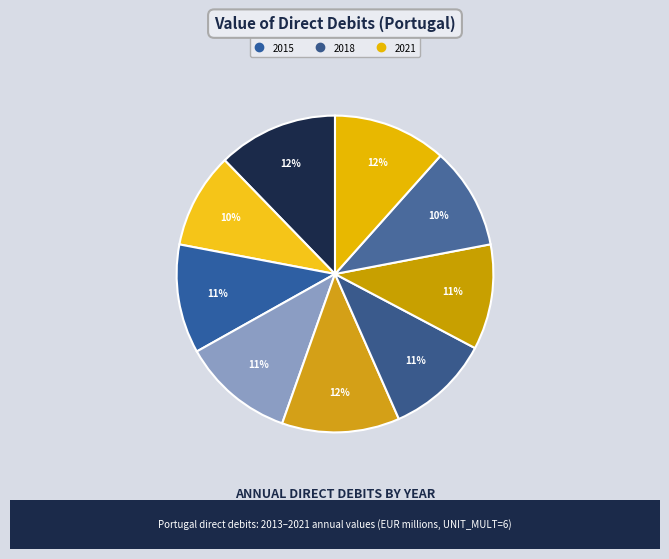

Rank the categories by value from highest to lowest.

2013, 2017, 2021, 2016, 2015, 2019, 2018, 2020, 2014